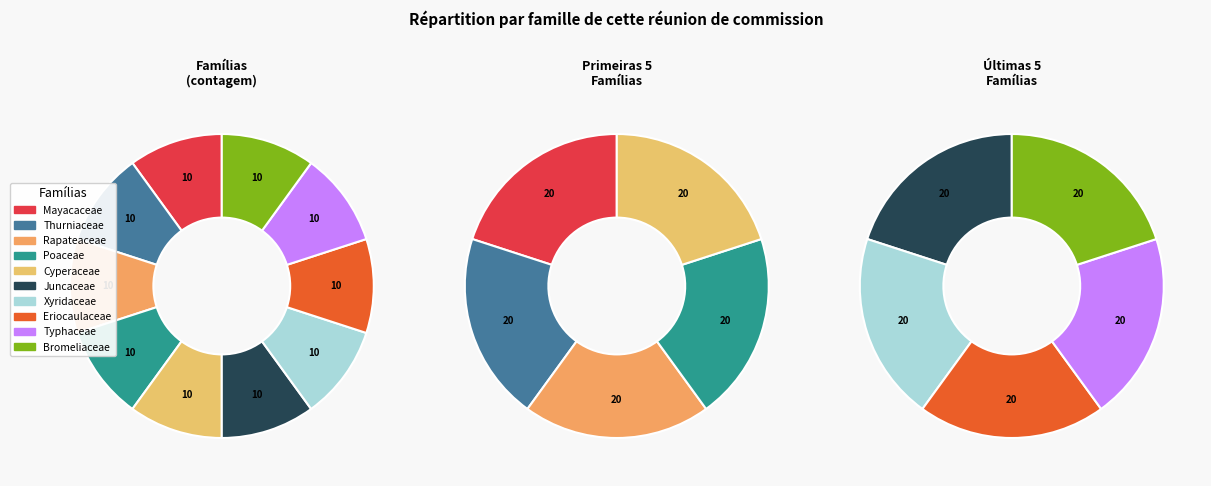

What percentage is the Rapateaceae slice, to the nearest percent?

10%